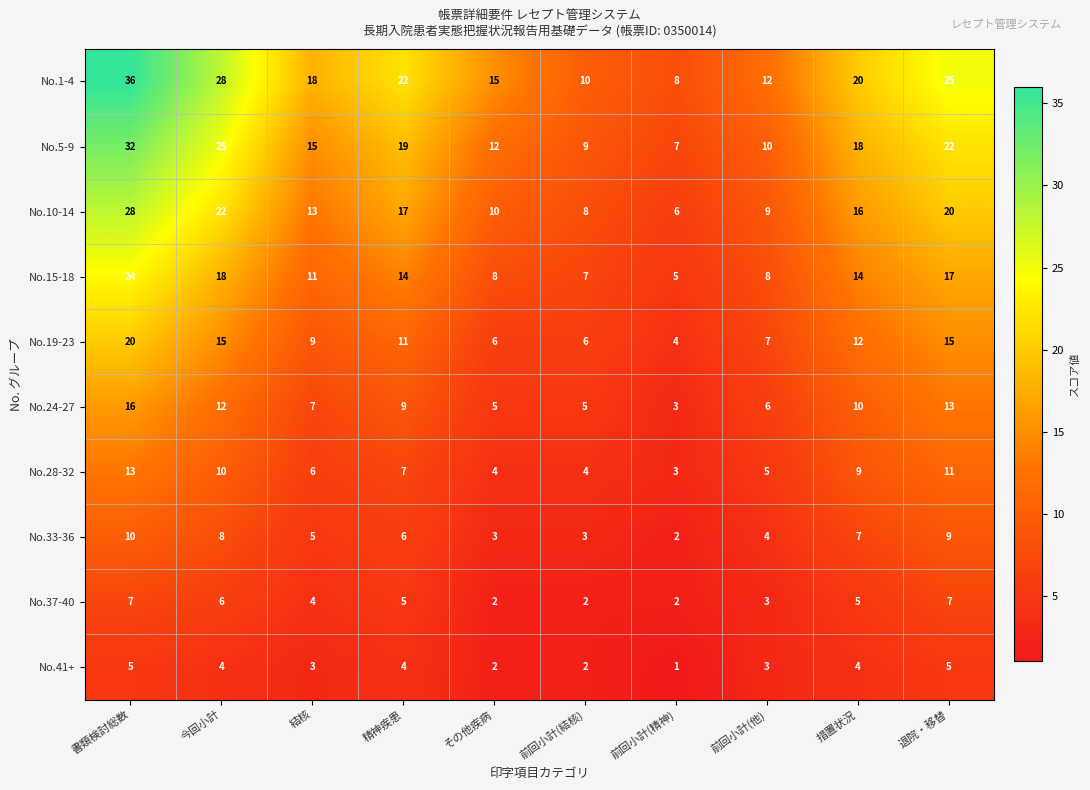

Which series changed the most between 結核 and 前回小計(他)?

No.1-4